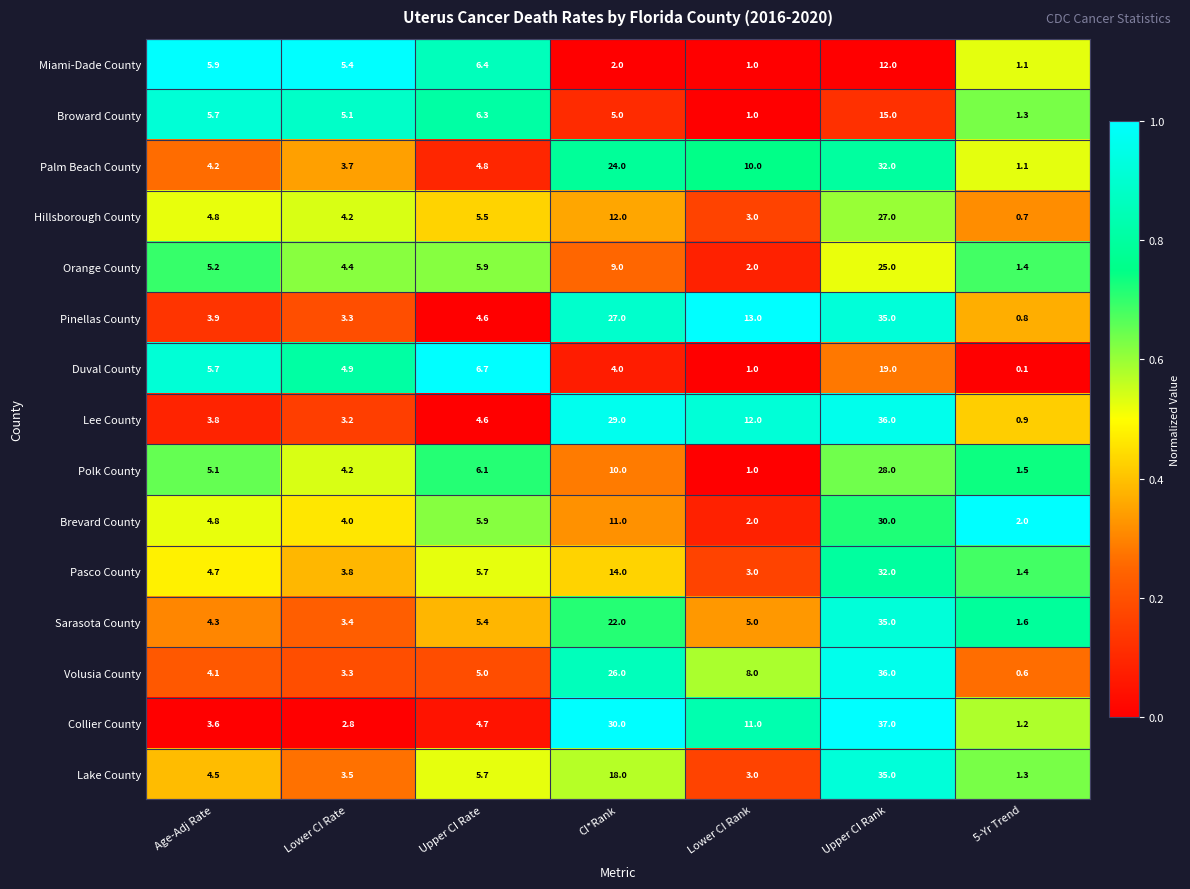

How many categories are shown in the chart?

7